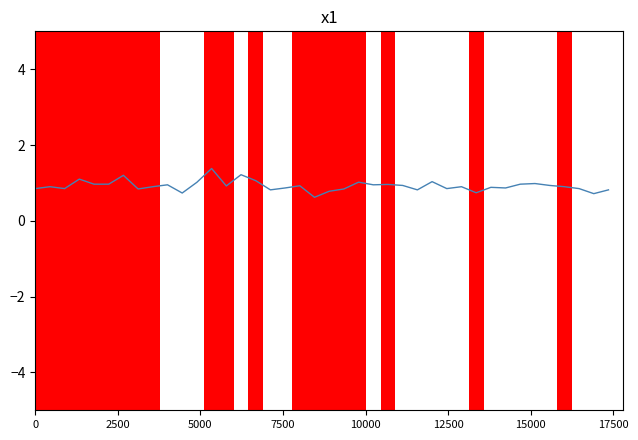

What is the minimum value shown in the chart?

0.6